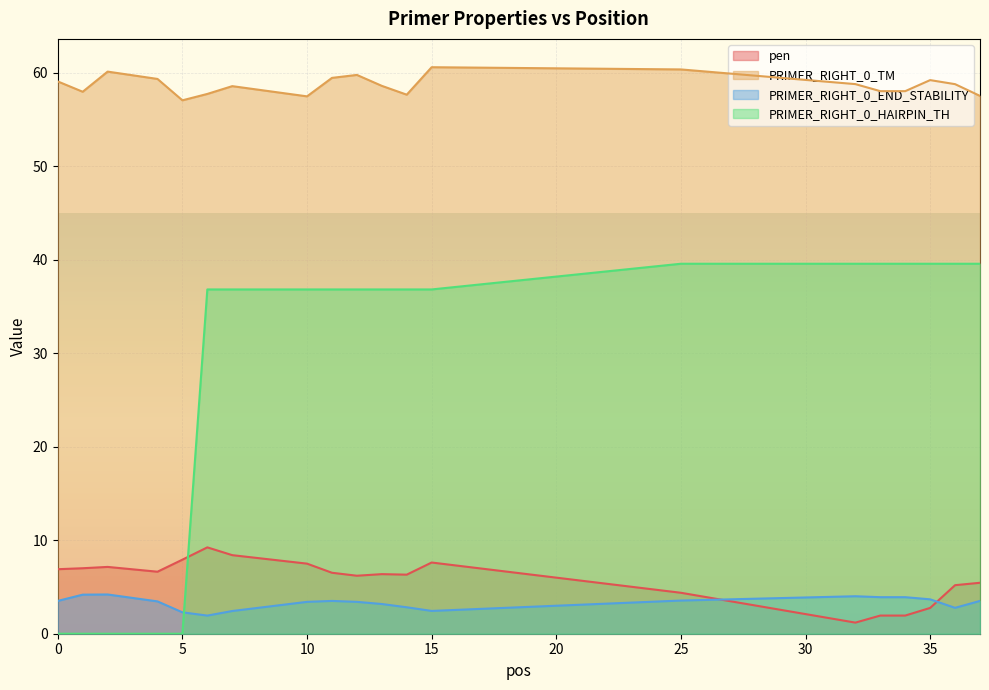

Reading left to right, list all the values displayed in this chart.

pen: 0=6.9	1=7.0	2=7.1	4=6.6	5=7.9	6=9.2	7=8.4	10=7.5	11=6.5	12=6.2	13=6.4	14=6.3	15=7.6	25=4.4	32=1.2	33=1.9	34=1.9	35=2.8	36=5.2	37=5.5
PRIMER_RIGHT_0_TM: 0=59.1	1=58.0	2=60.1	4=59.4	5=57.1	6=57.8	7=58.6	10=57.5	11=59.5	12=59.8	13=58.6	14=57.7	15=60.6	25=60.4	32=58.8	33=58.1	34=58.1	35=59.2	36=58.8	37=57.5
PRIMER_RIGHT_0_END_STABILITY: 0=3.5	1=4.2	2=4.2	4=3.5	5=2.3	6=1.9	7=2.4	10=3.4	11=3.5	12=3.4	13=3.2	14=2.8	15=2.4	25=3.5	32=4.0	33=3.9	34=3.9	35=3.7	36=2.8	37=3.5
PRIMER_RIGHT_0_HAIRPIN_TH: 0=0.0	1=0.0	2=0.0	4=0.0	5=0.0	6=36.8	7=36.8	10=36.8	11=36.8	12=36.8	13=36.8	14=36.8	15=36.8	25=39.6	32=39.6	33=39.6	34=39.6	35=39.6	36=39.6	37=39.6